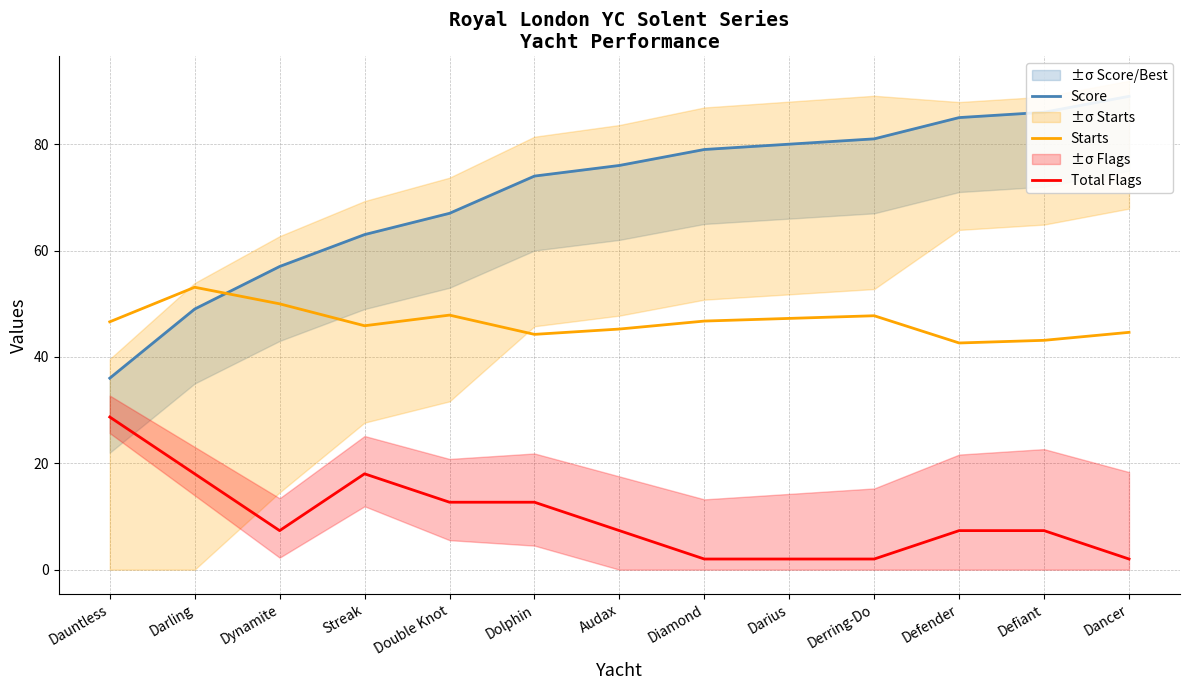

Reading right to left, transcribe all the data shown in this chart.

Score: 89.0	86.0	85.0	81.0	80.0	79.0	76.0	74.0	67.0	63.0	57.0	49.0	36.0
Starts: 44.6	43.1	42.6	47.7	47.2	46.7	45.2	44.2	47.9	45.9	50.0	53.1	46.6
Total Flags: 2.0	7.3	7.3	2.0	2.0	2.0	7.3	12.7	12.7	18.0	7.3	18.0	28.7